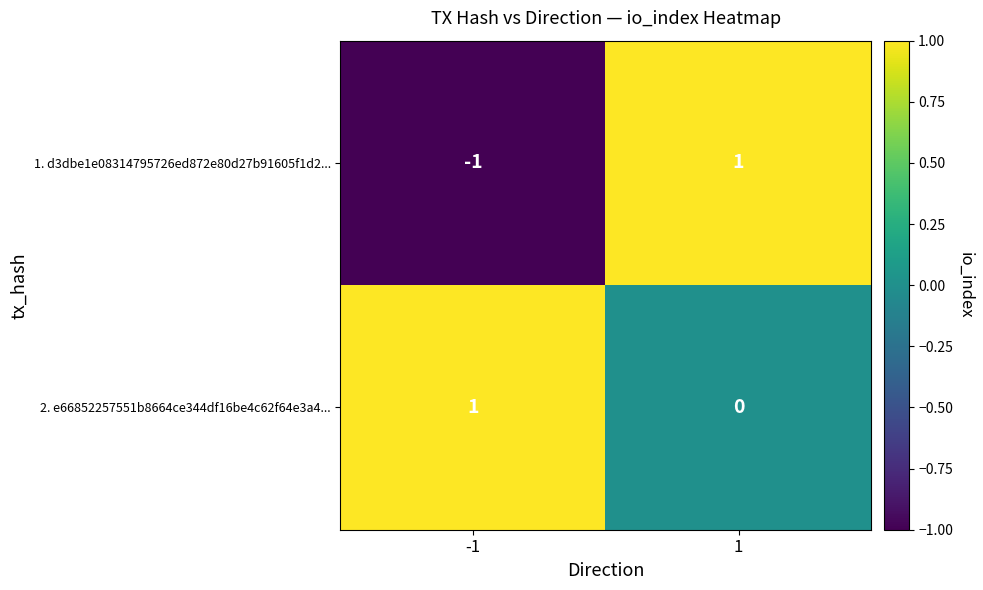

At which category is the sum across all series the highest?

1